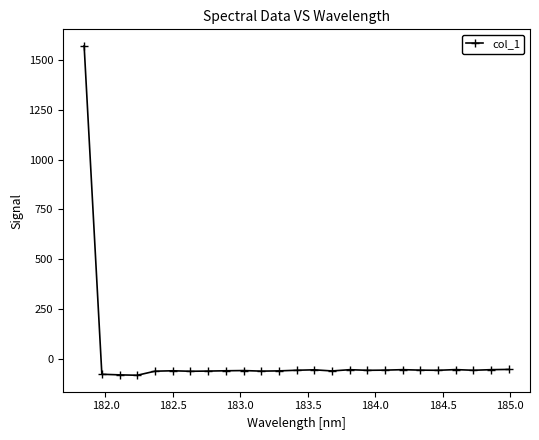

What is the average value?

3.2